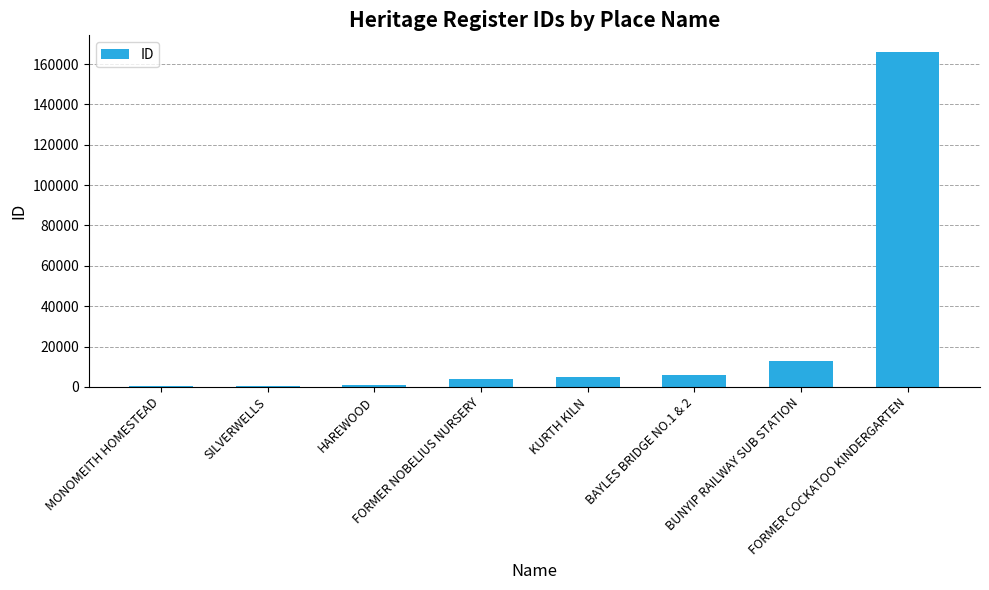

Between SILVERWELLS and FORMER NOBELIUS NURSERY, which is larger?

FORMER NOBELIUS NURSERY